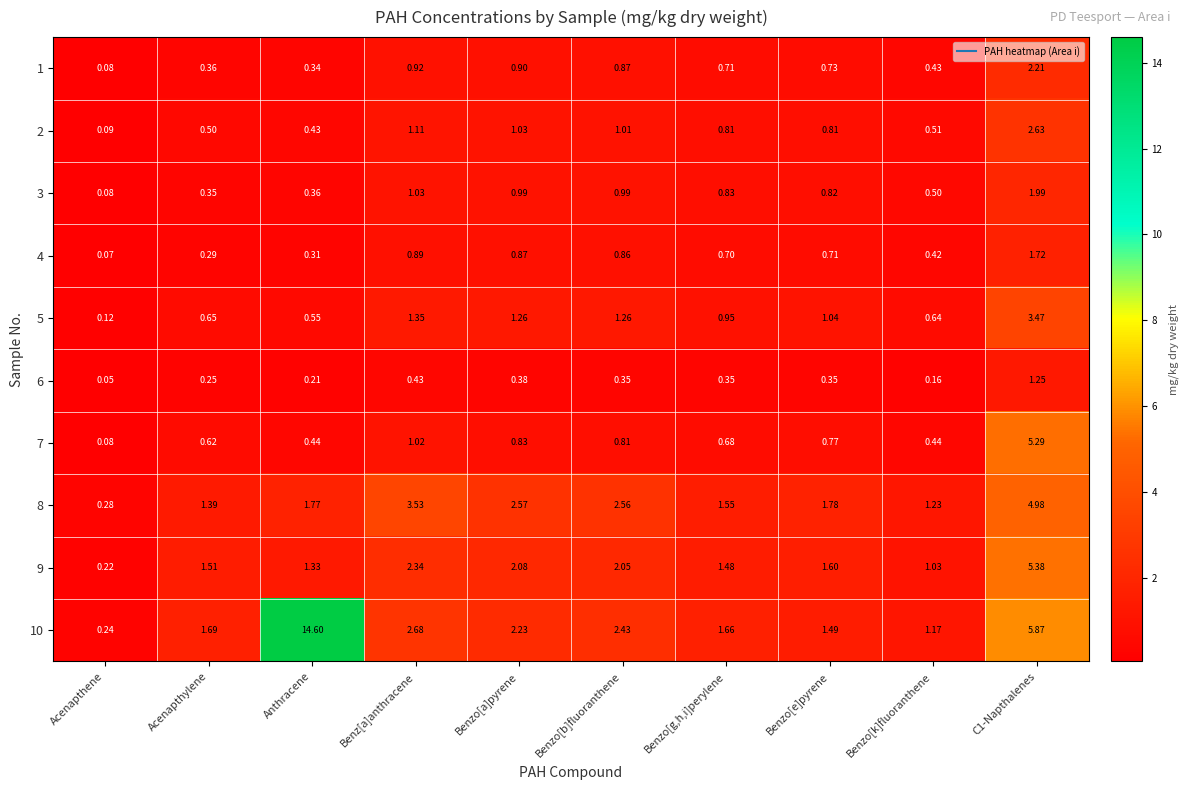

Between Acenapthylene and Benzo[k]fluoranthene, which series saw the biggest shift?

10